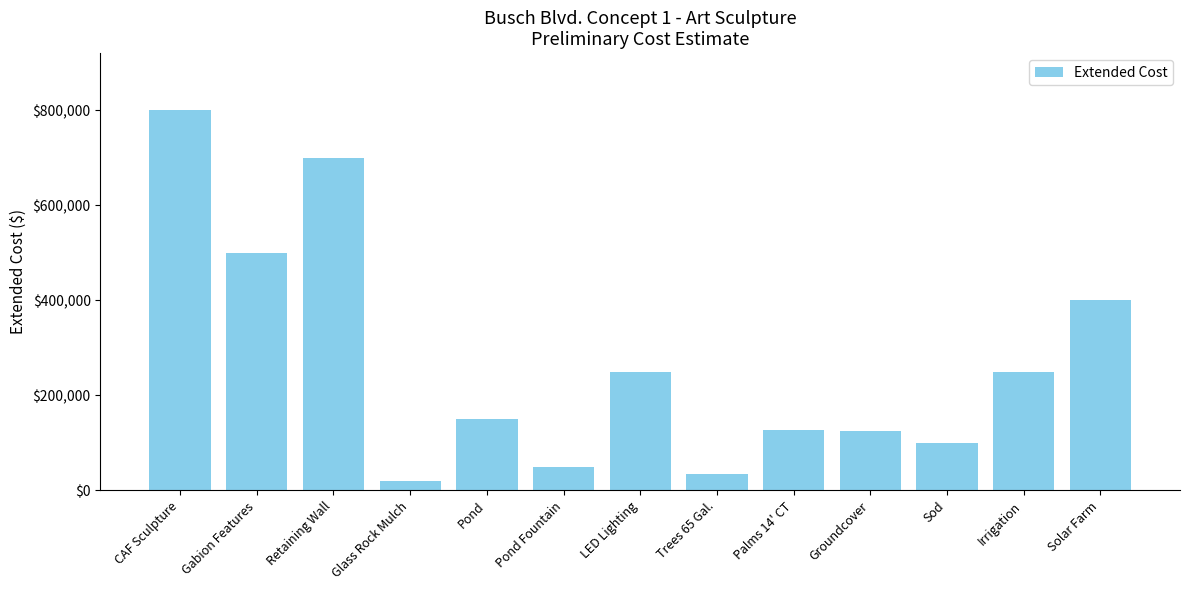

At which label is the value closest to 410000?

Solar Farm